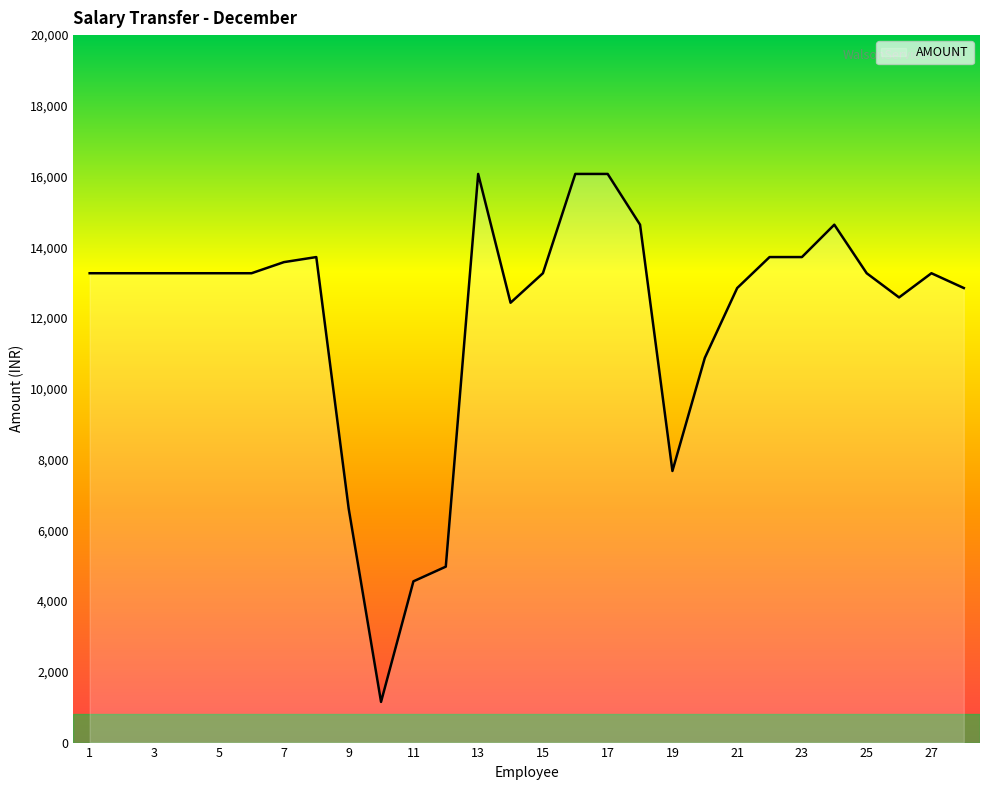

What is the difference between the maximum and minimum values?

14925.0